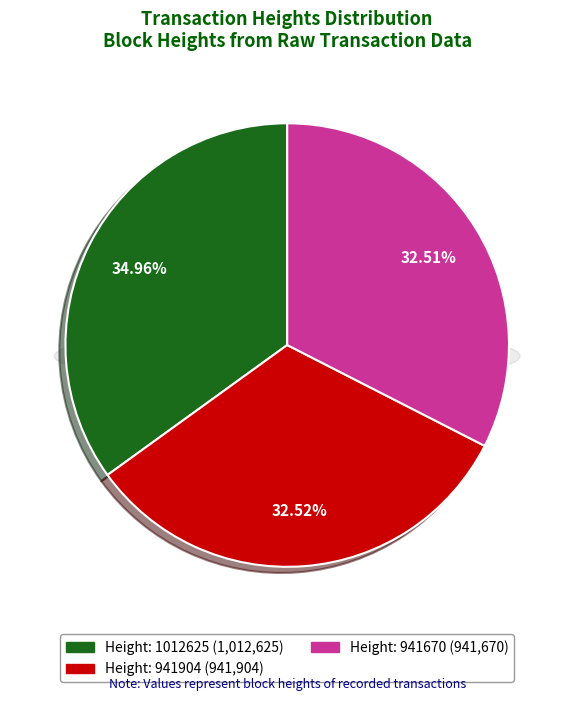

Is there a majority slice in this chart?

No